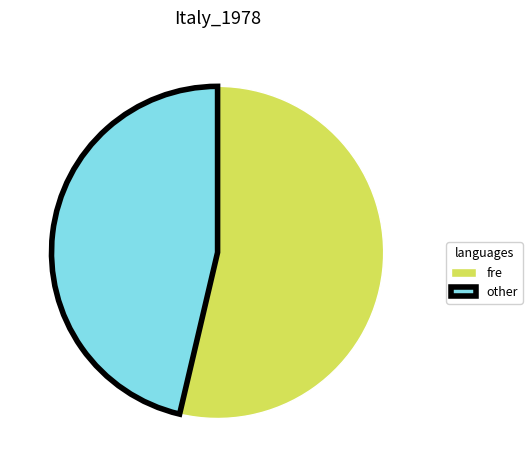

Rank the categories by value from highest to lowest.

fre, other